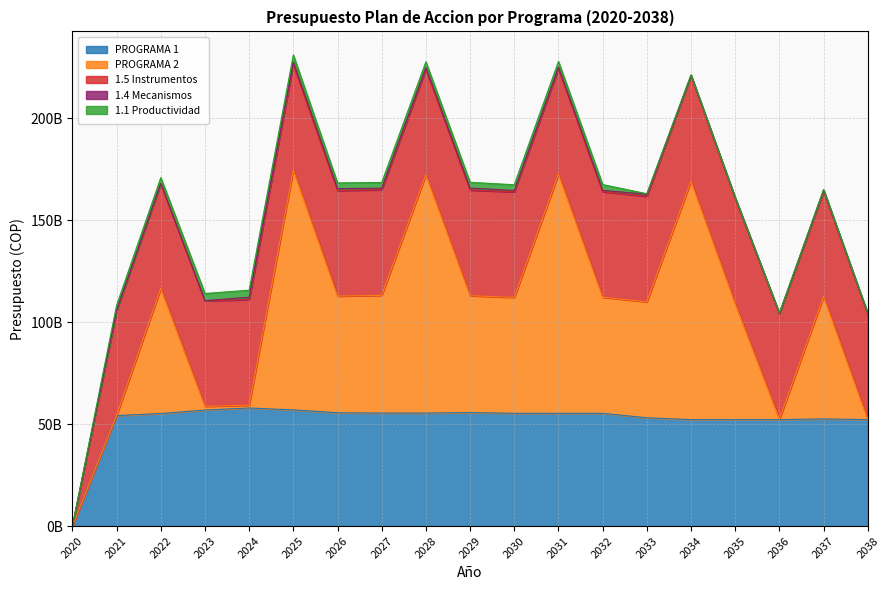

True or false: 1.5 Instrumentos and PROGRAMA 1 cross at least once.

False